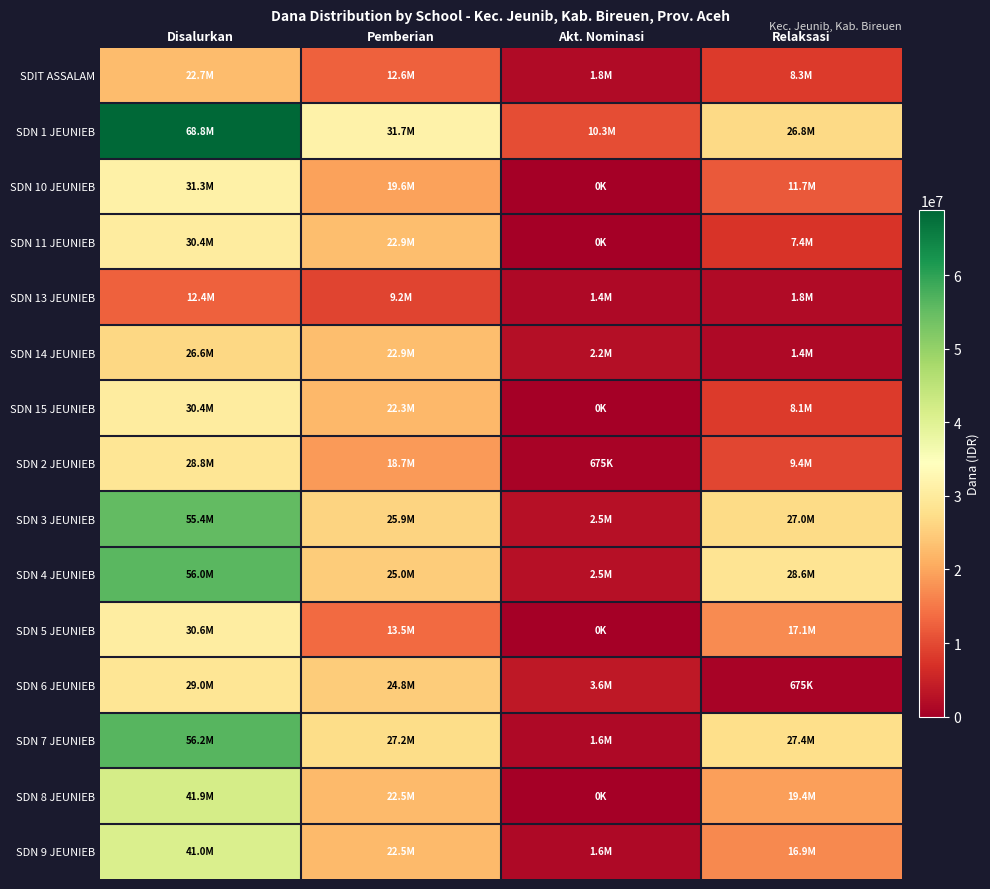

At how many categories does at least one series exceed 5133671?

4